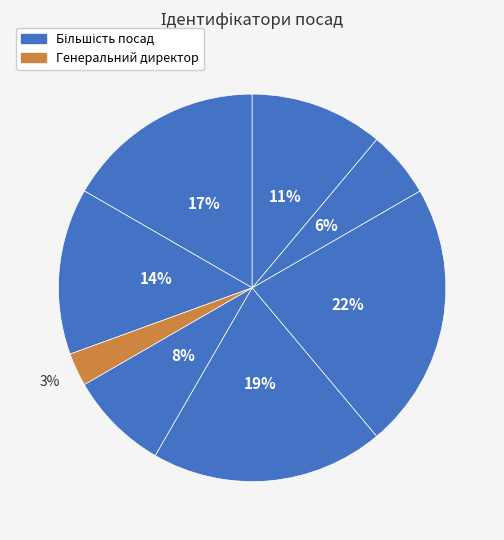

What is the smallest slice in the pie chart?

Генеральний директор